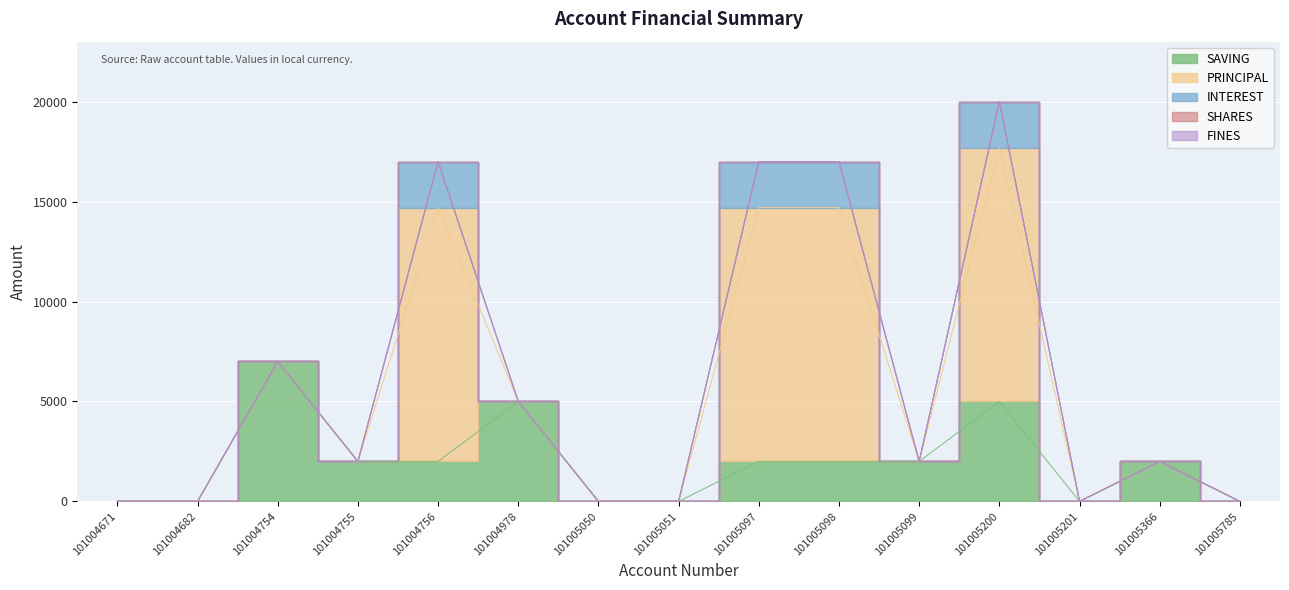

Where is PRINCIPAL nearest to the value 6350?

101004671